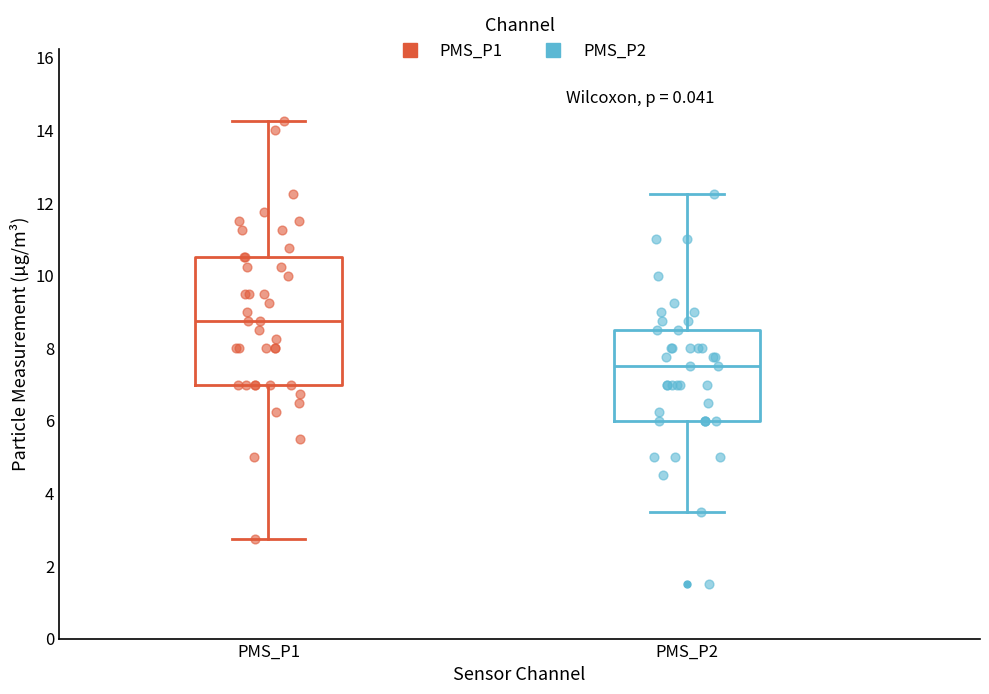

Reading left to right, read every box against the y-axis: the position of its median line, the range the box covers, and the ends of its whiskers. The values are not printed on the chart, so give them approximately, as read against the axis.

PMS_P1: median 8.8, box 7.0 to 10.6, whiskers 2.8 to 14.2
PMS_P2: median 7.6, box 6.0 to 8.6, whiskers 3.6 to 12.2